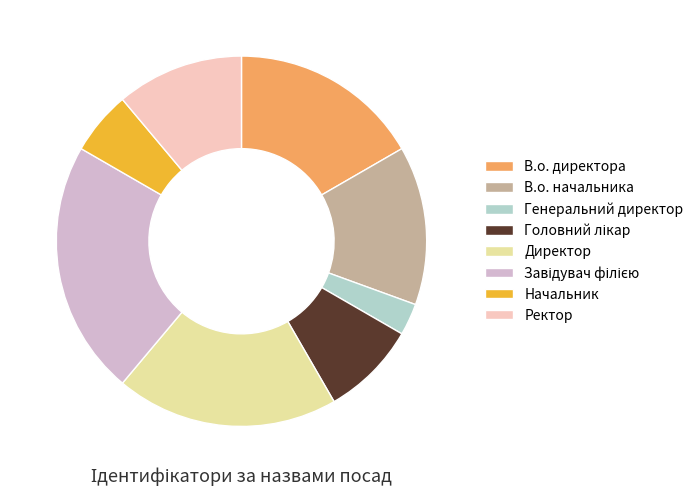

Do Ректор and Директор together represent more than half of the pie?

No